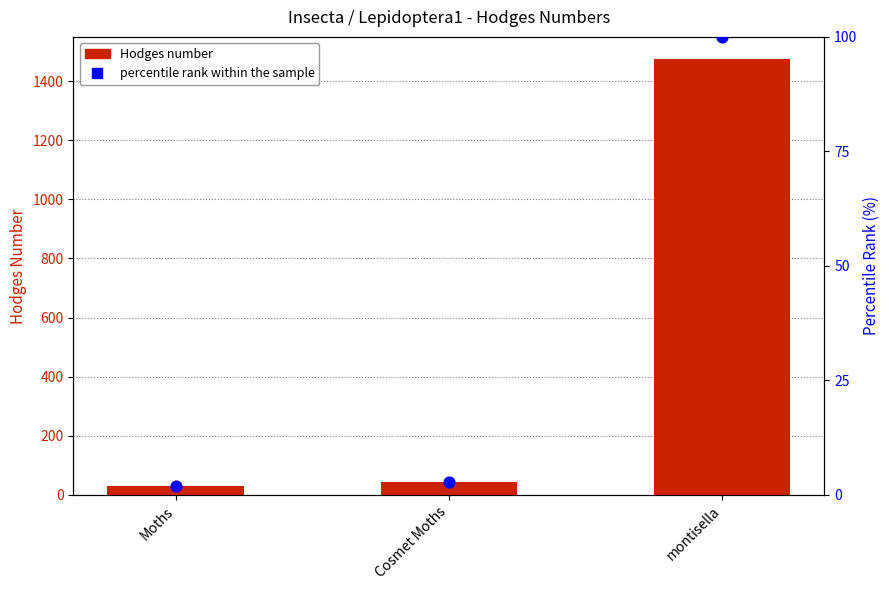

What is the total value across all series at Moths?

31.0